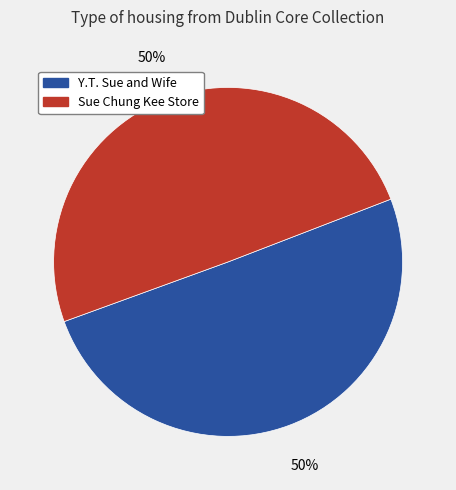

To the nearest percent, what is the combined percentage of Y.T. Sue and Wife and Sue Chung Kee Store?

100%